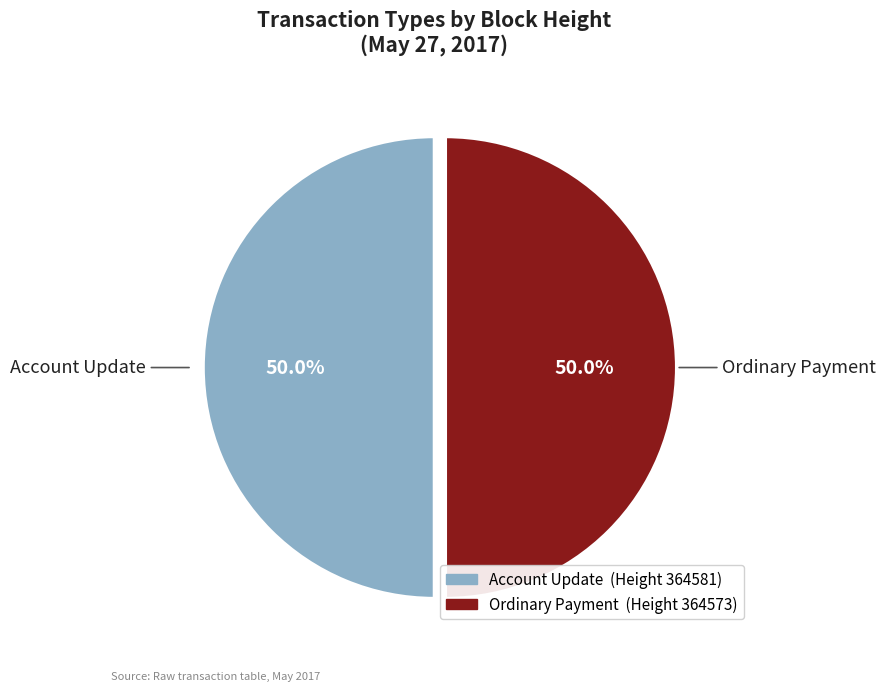

Count the number of slices in the pie.

2